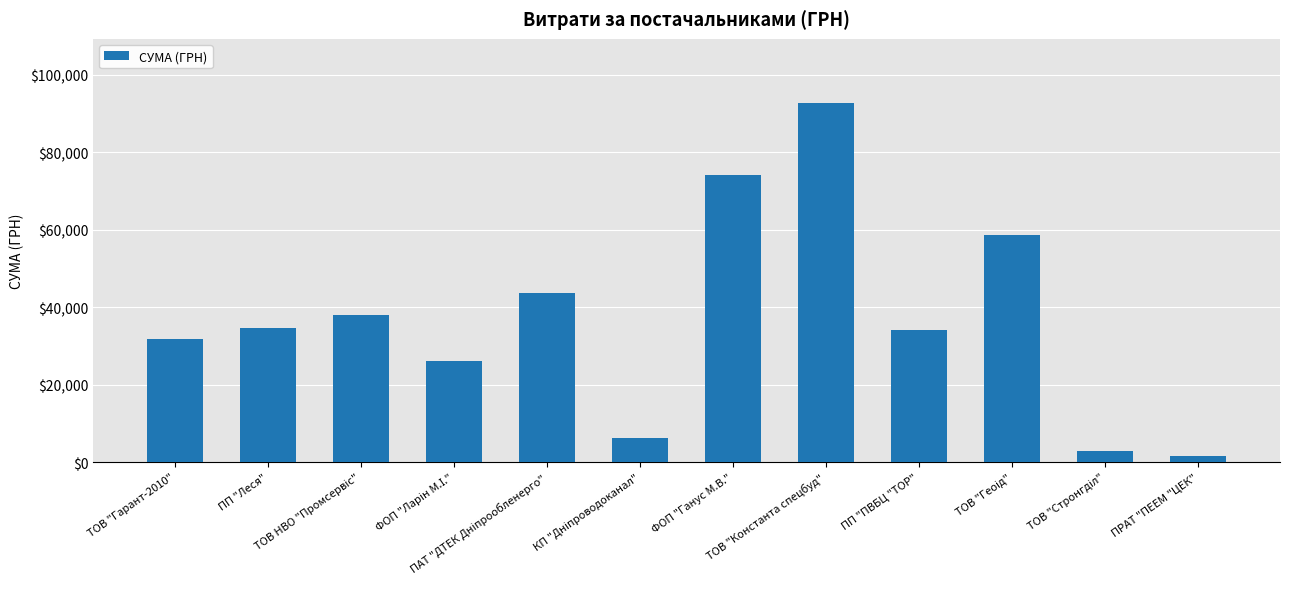

What is the sum of all values?

444129.0